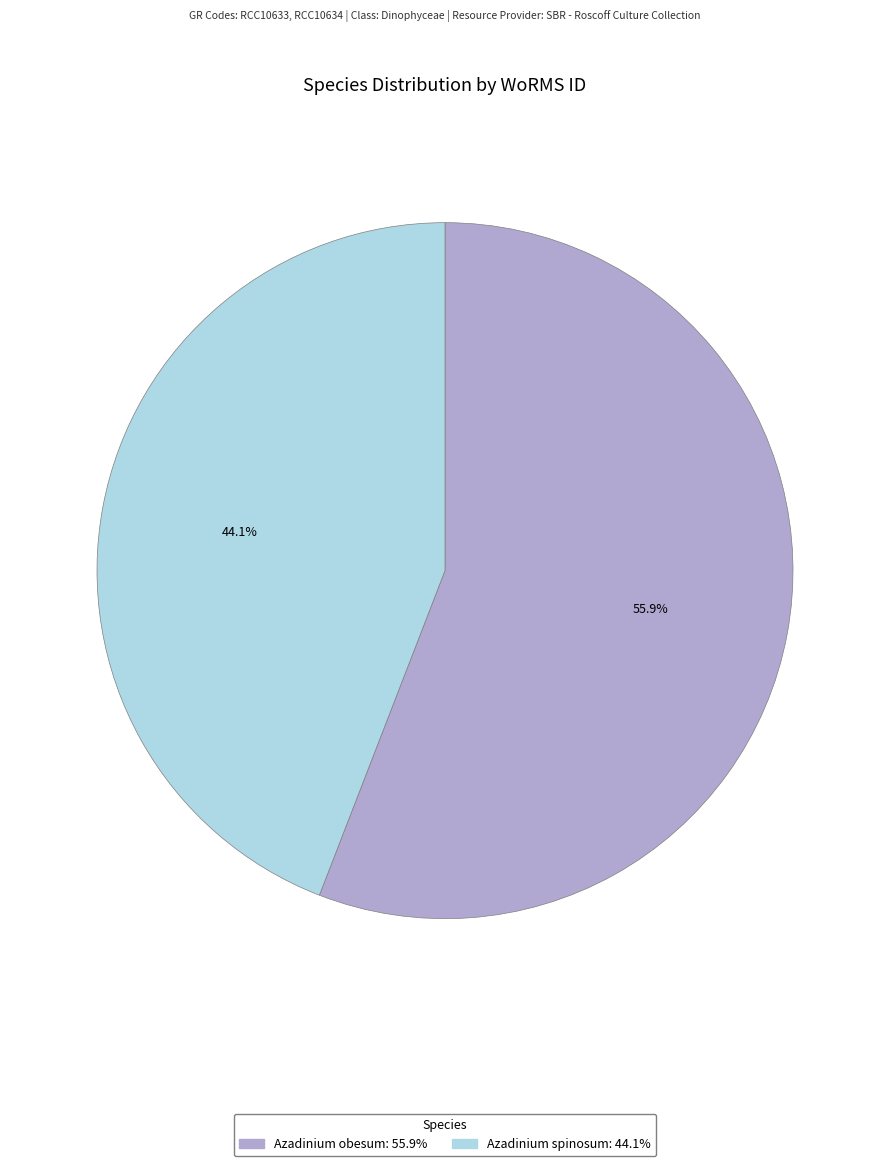

Rank the categories by value from lowest to highest.

Azadinium spinosum, Azadinium obesum